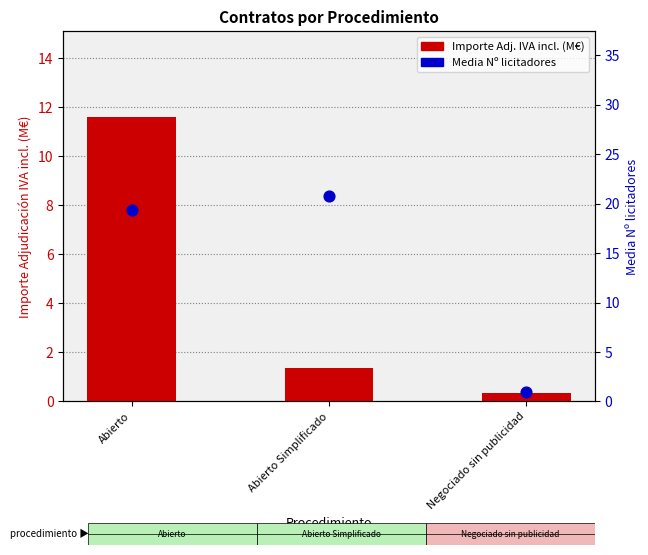

Which series has the widest spread of Y values?

Media Nº licitadores